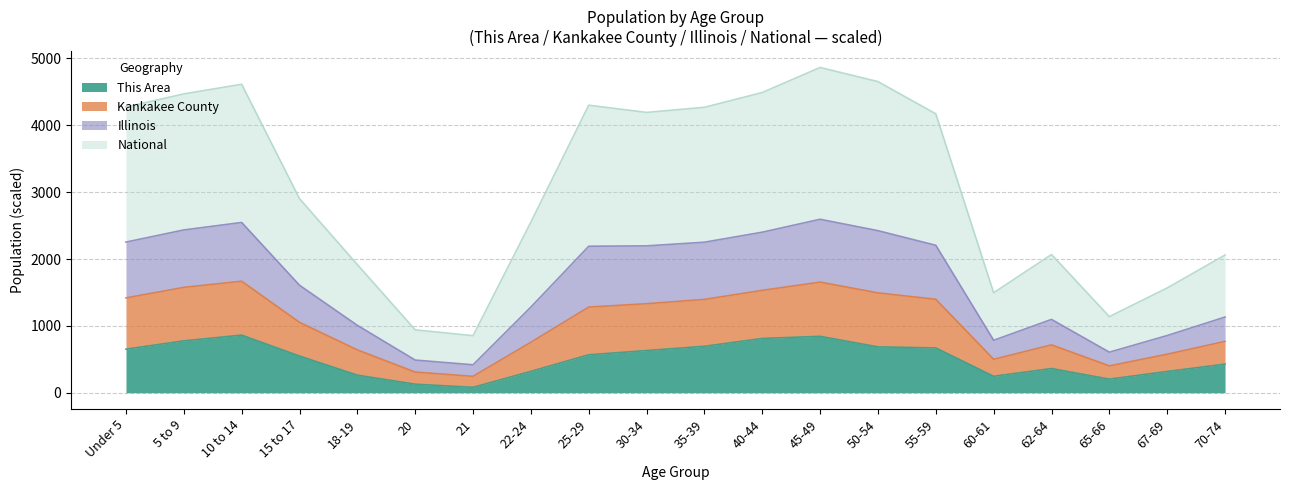

What is the maximum value for This Area?

862.0